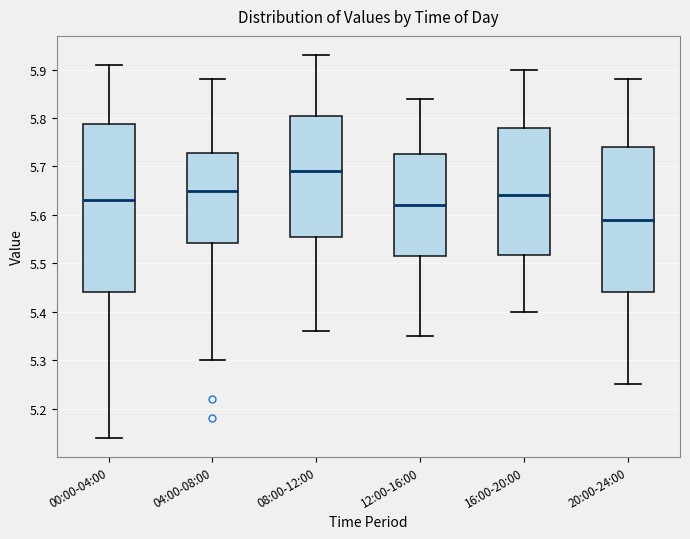

Reading left to right, read every box against the y-axis: the position of its median line, the range the box covers, and the ends of its whiskers. The values are not printed on the chart, so give them approximately, as read against the axis.

00:00-04:00: median 5.63, box 5.44 to 5.79, whiskers 5.14 to 5.91
04:00-08:00: median 5.65, box 5.54 to 5.73, whiskers 5.30 to 5.88
08:00-12:00: median 5.69, box 5.56 to 5.81, whiskers 5.36 to 5.93
12:00-16:00: median 5.62, box 5.52 to 5.73, whiskers 5.35 to 5.84
16:00-20:00: median 5.64, box 5.52 to 5.78, whiskers 5.40 to 5.90
20:00-24:00: median 5.59, box 5.44 to 5.74, whiskers 5.25 to 5.88